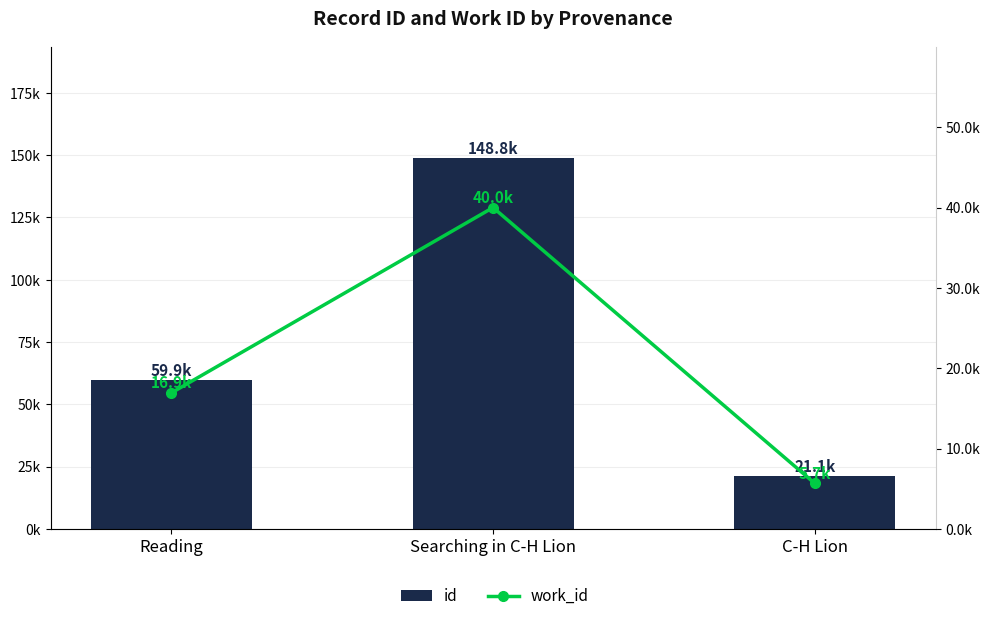

At which category is the sum across all series the highest?

Searching in C-H Lion